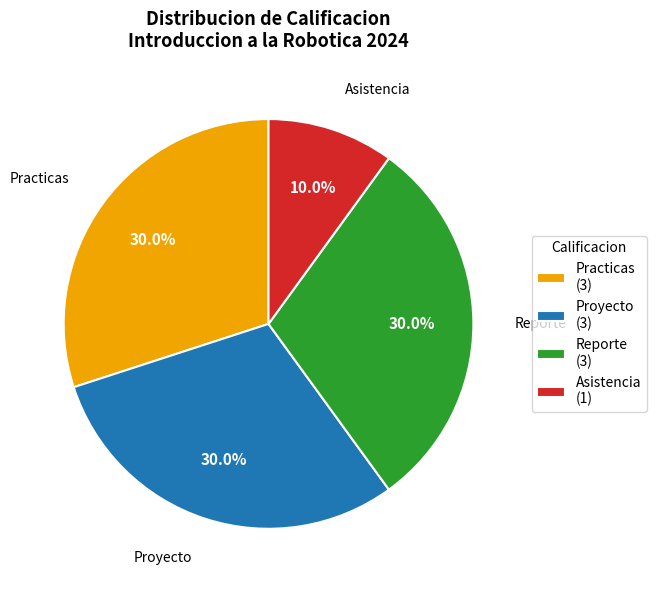

The Proyecto slice represents 37% of the pie. True or false?

False